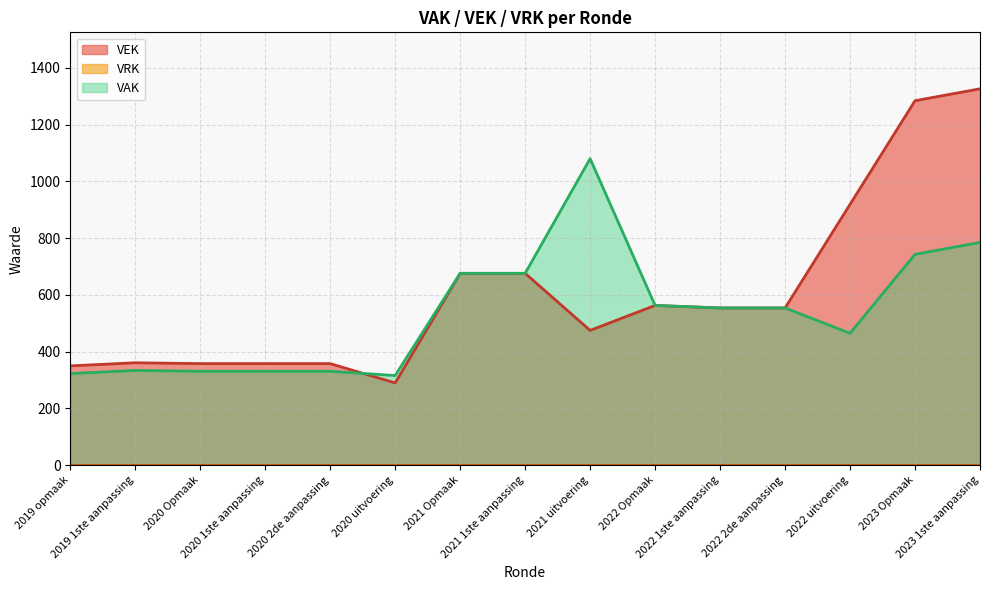

Does the chart have visible grid lines?

Yes